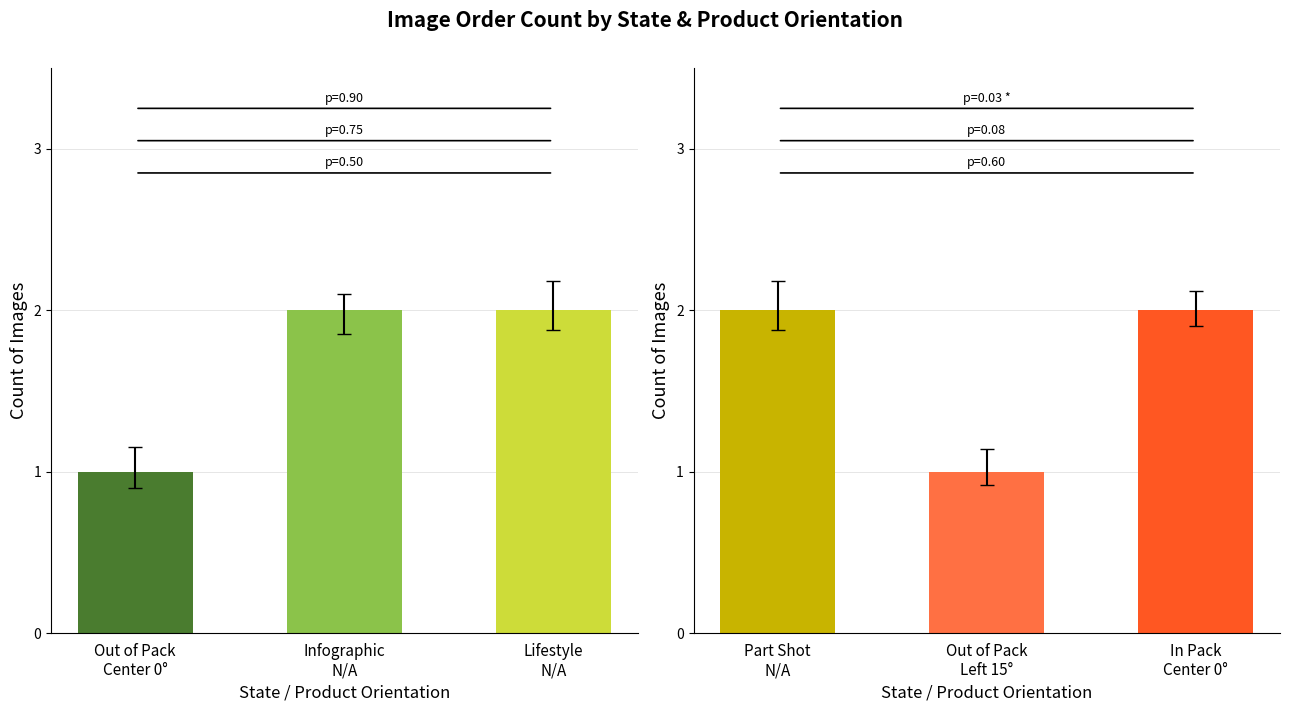

Is it true that the value at Part Shot N/A is 0?

False